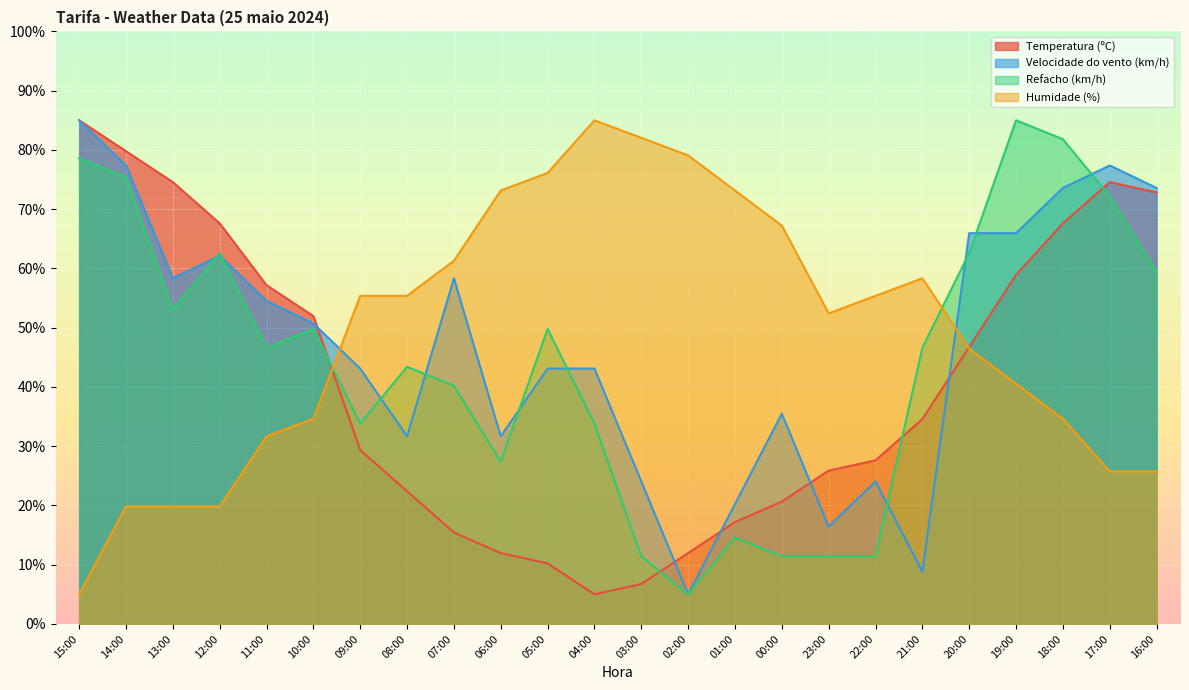

What is the label of the 3rd point from the left?

13:00